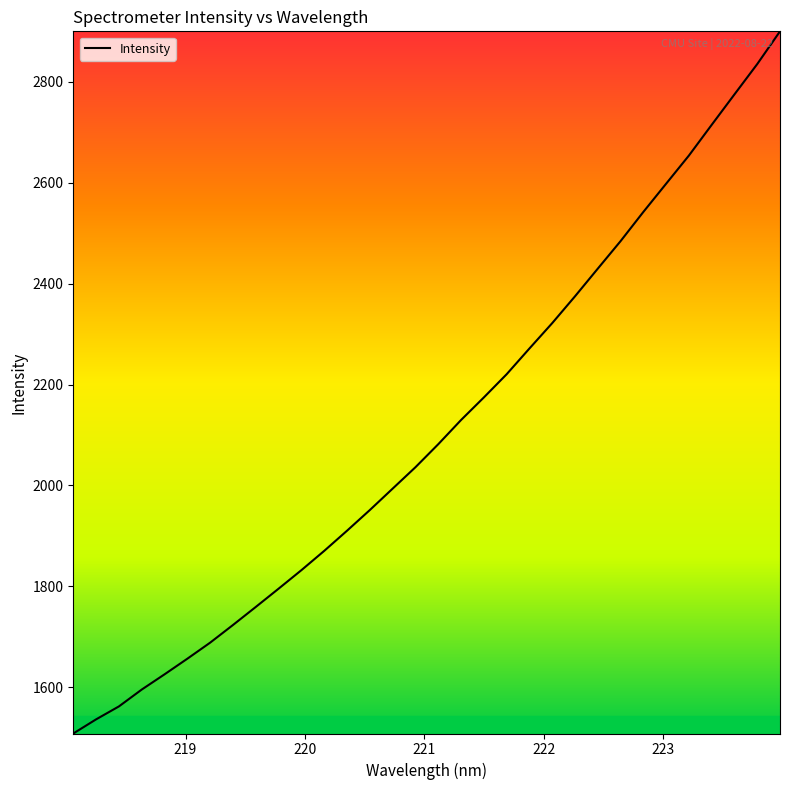

True or false: there are more than 0 points higher than both neighbors.

False